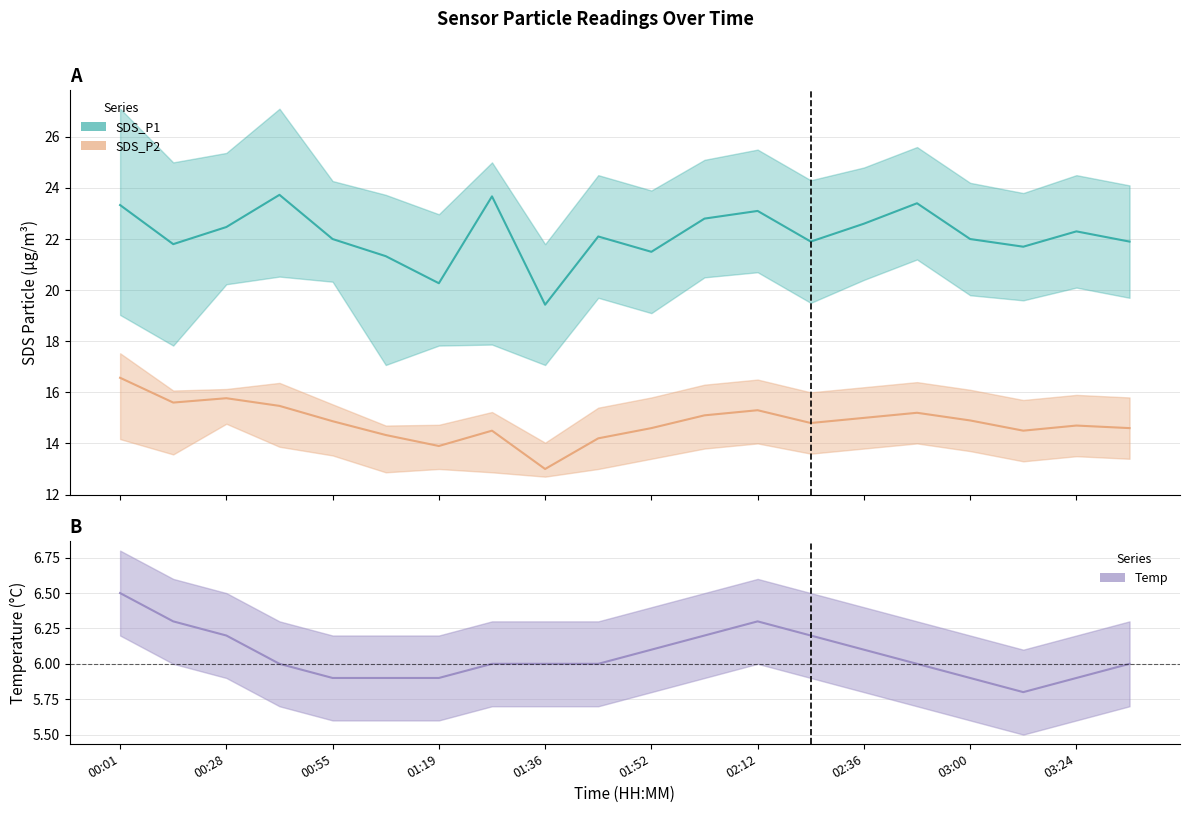

Is the value of SDS_P1 at 01:36 greater than the value of SDS_P2 at 02:24?

Yes